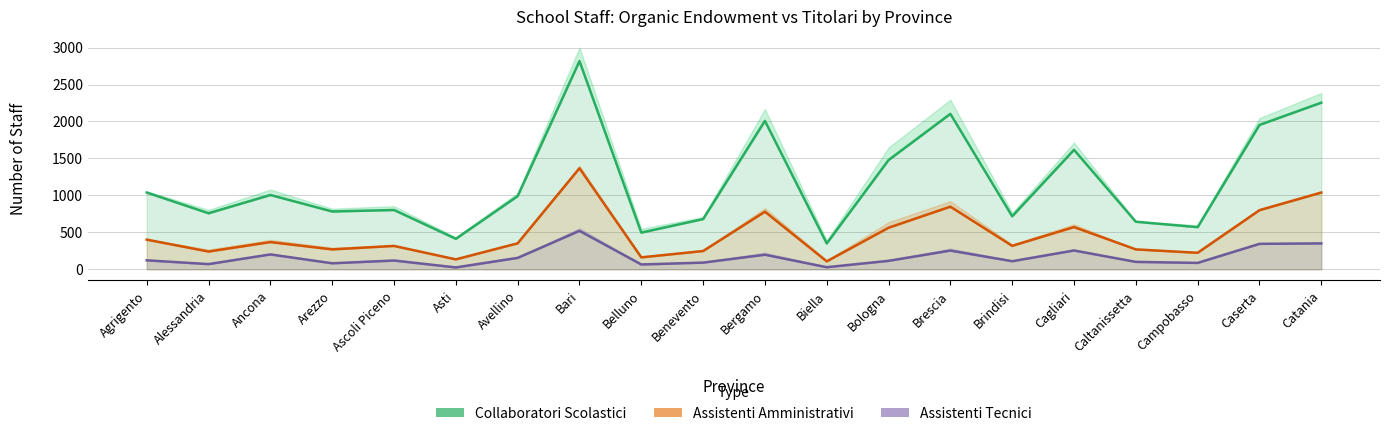

True or false: Collaboratori Scolastici has more than 1 interior local peaks.

True